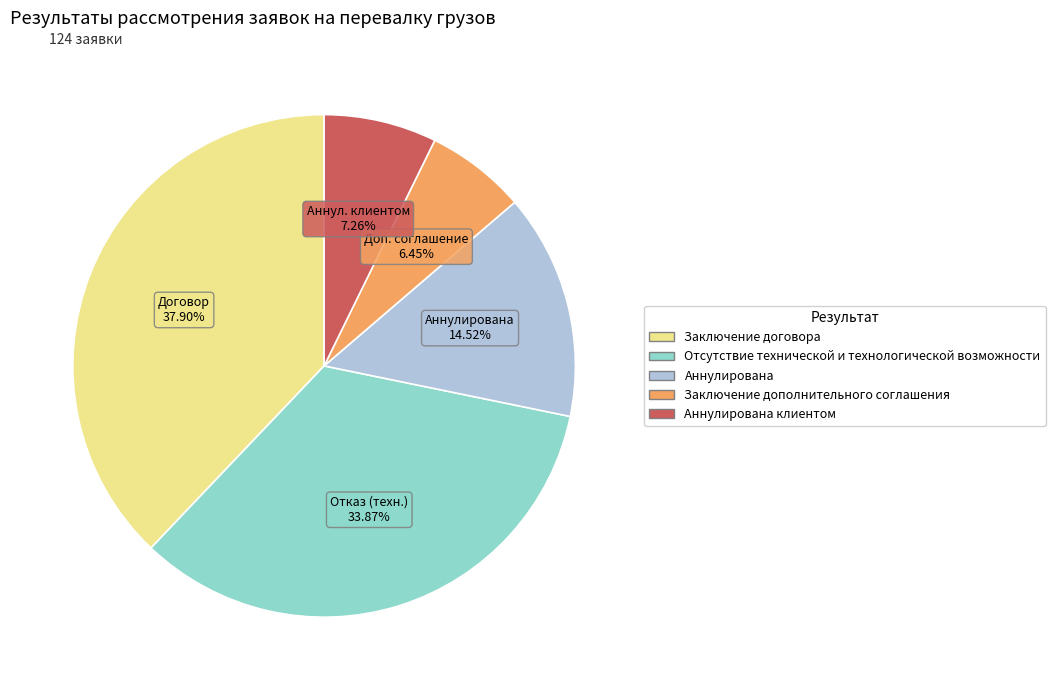

Is there any slice that represents more than half of the pie?

No